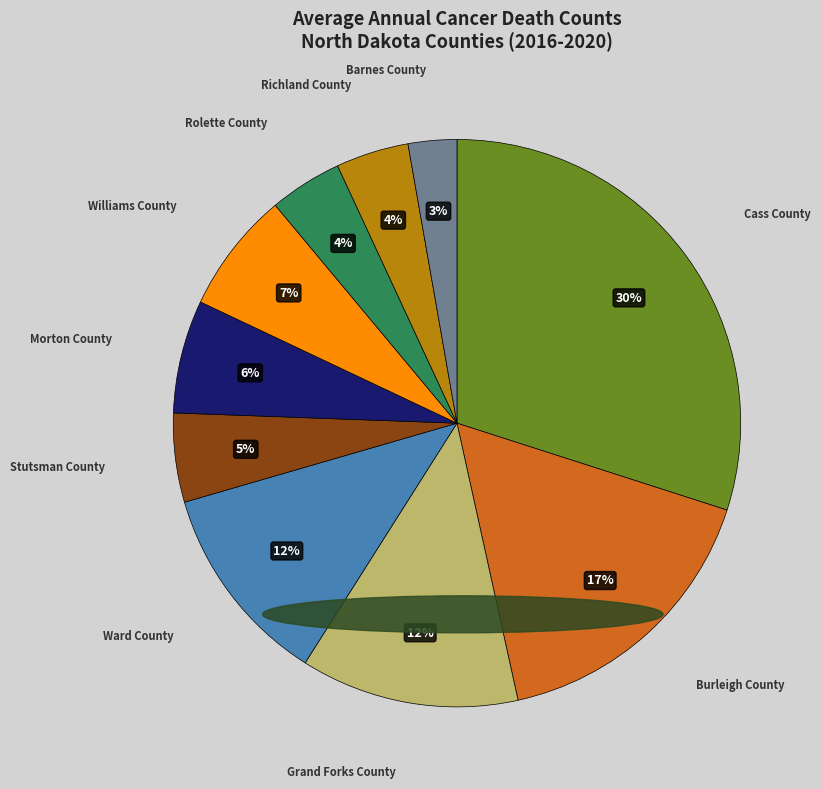

Do Stutsman County and Williams County together represent more than half of the pie?

No